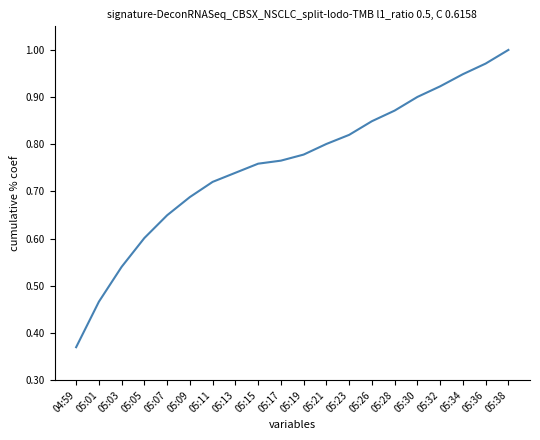

Rank the categories by value from highest to lowest.

05:38, 05:36, 05:34, 05:32, 05:30, 05:28, 05:26, 05:23, 05:21, 05:19, 05:17, 05:15, 05:13, 05:11, 05:09, 05:07, 05:05, 05:03, 05:01, 04:59